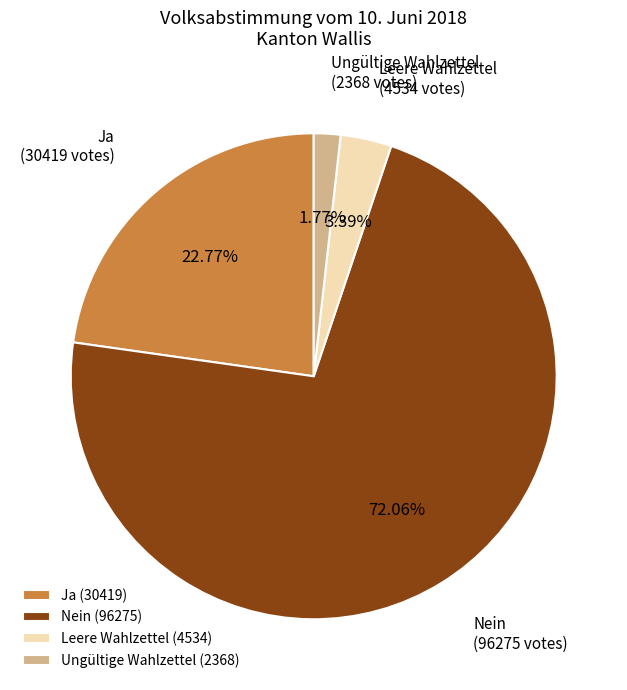

To the nearest percent, what is the difference between the largest and smallest slice percentages?

70%